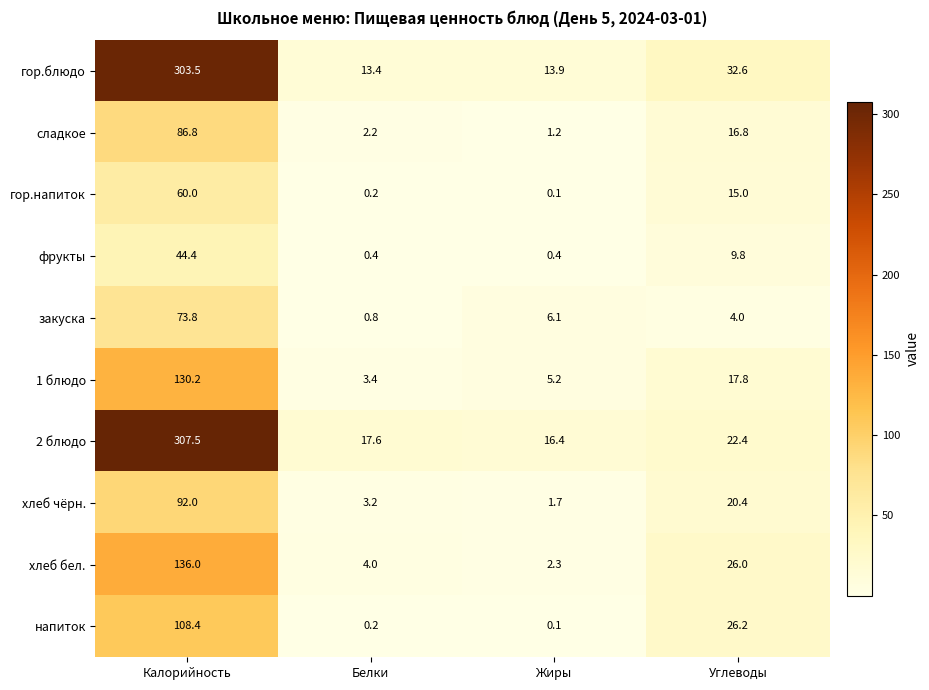

At how many categories does at least one series exceed 251?

1